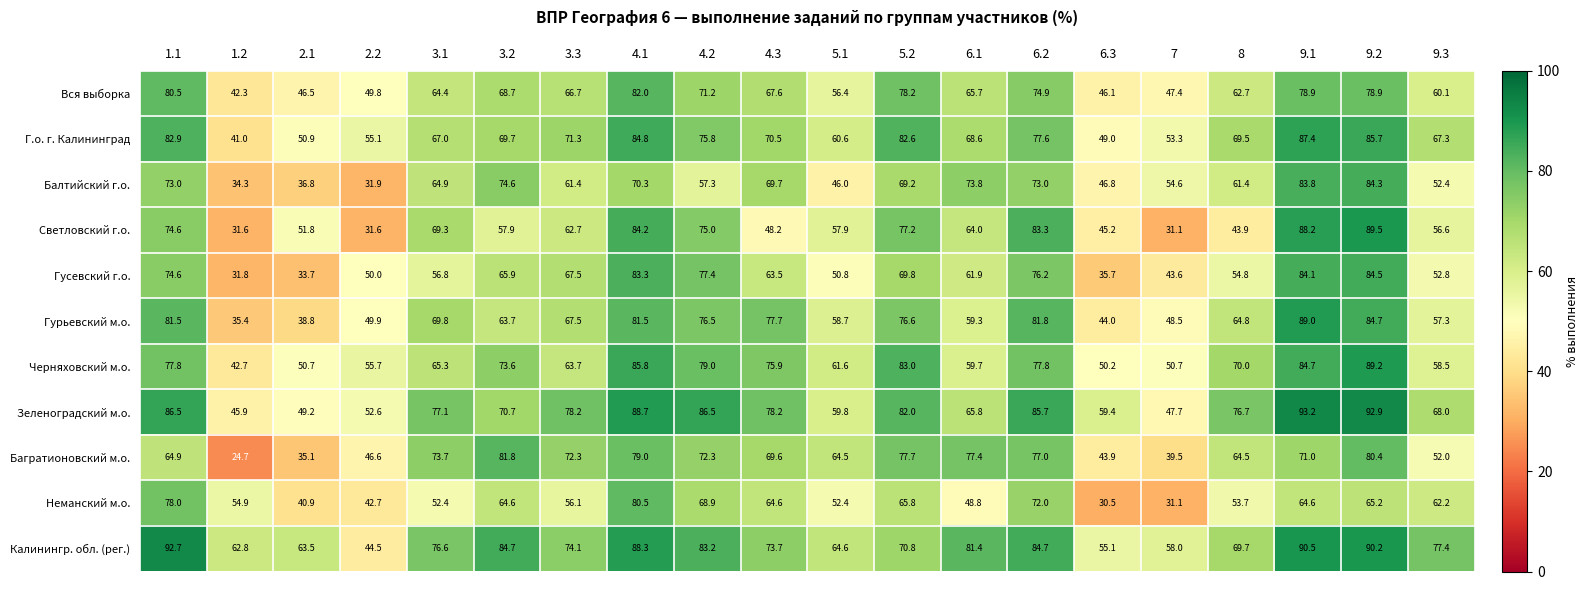

Which series has the largest range (max minus min)?

Светловский г.о.